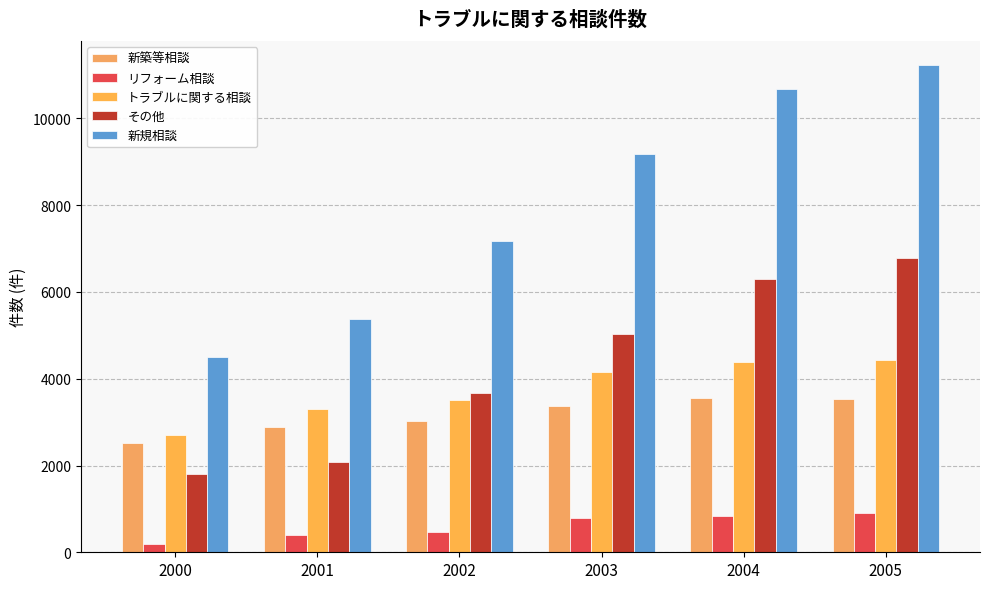

Is the value of その他 at 2005 greater than the value of リフォーム相談 at 2002?

Yes